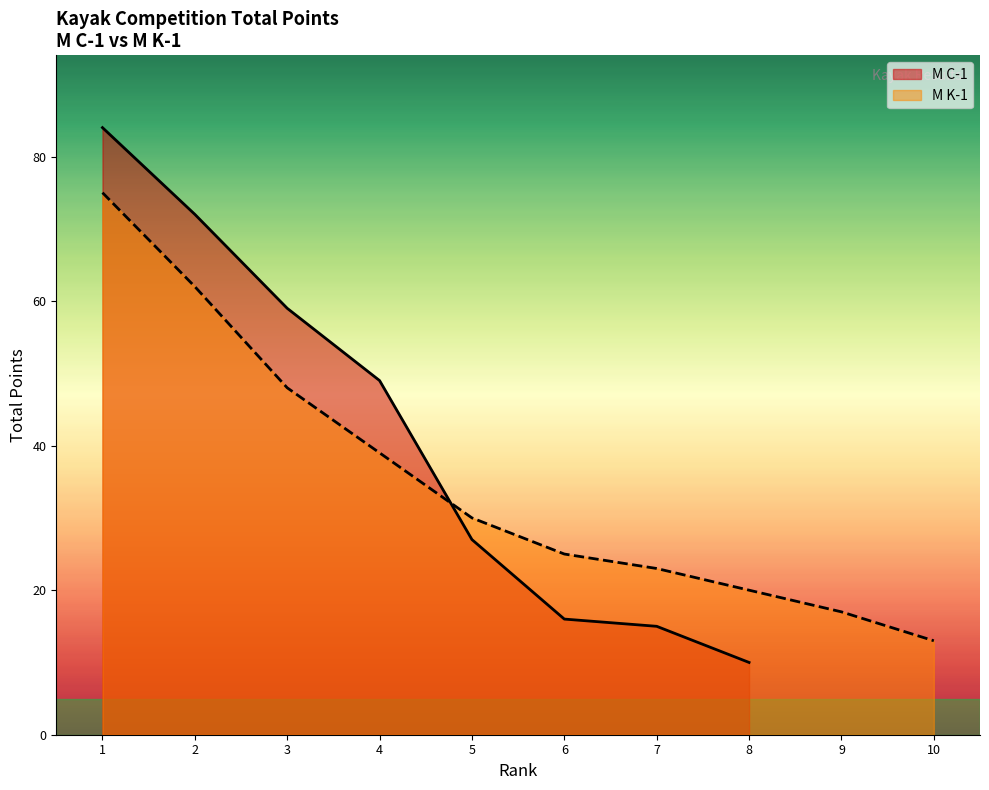

The value at 5 is 27. True or false?

True